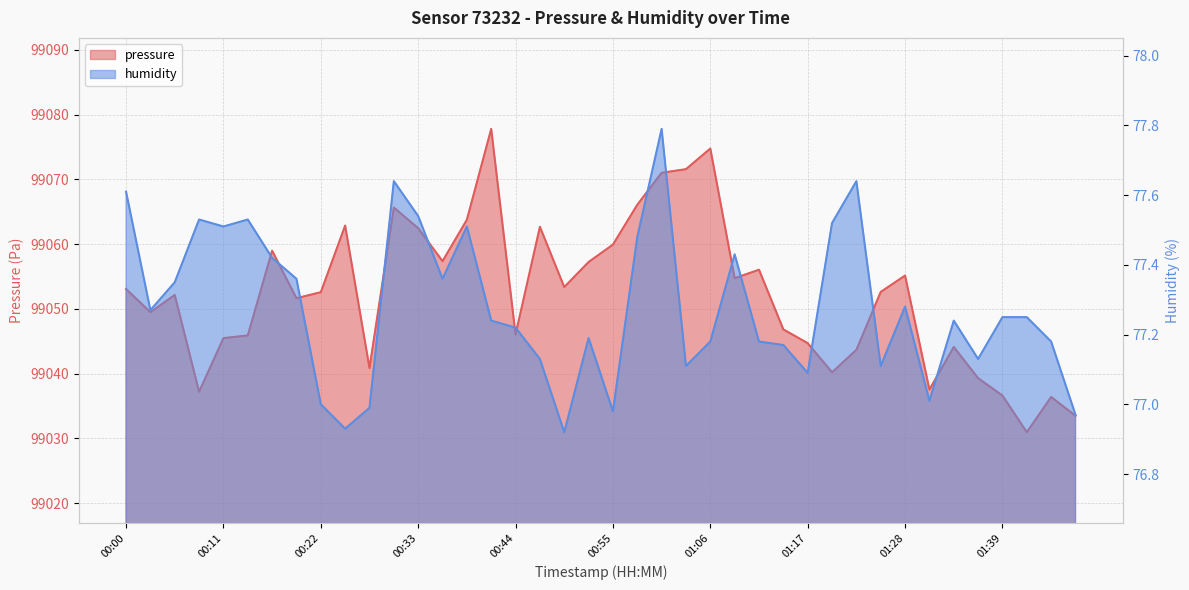

What is the greatest value displayed?

99077.8